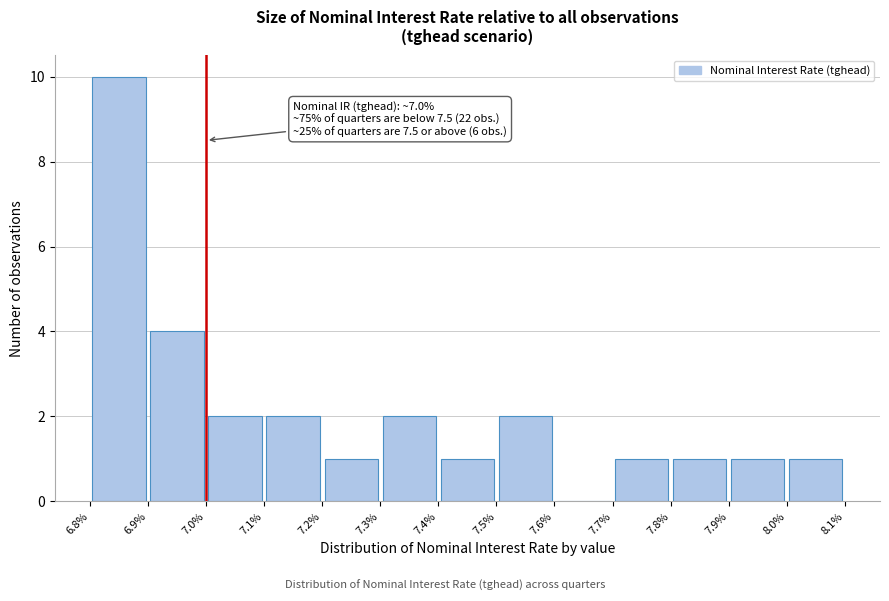

Over which range of the x-axis is the bar tallest?

6.8% to 6.9%